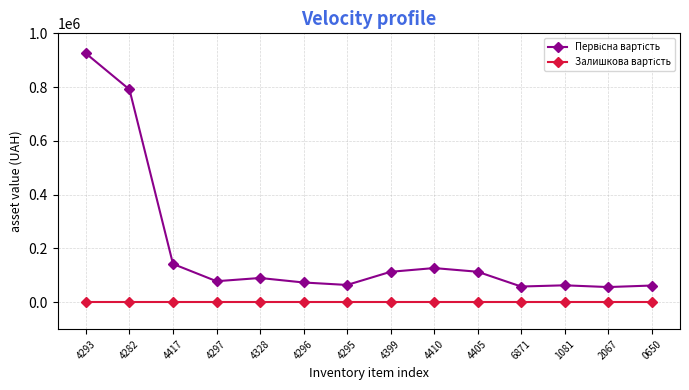

What is the maximum value shown in the chart?

925067.3